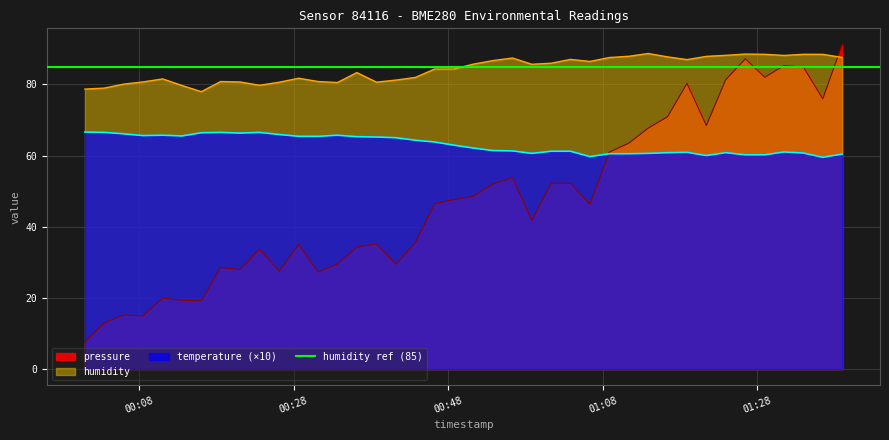

True or false: humidity and temperature (×10) cross at least once.

False